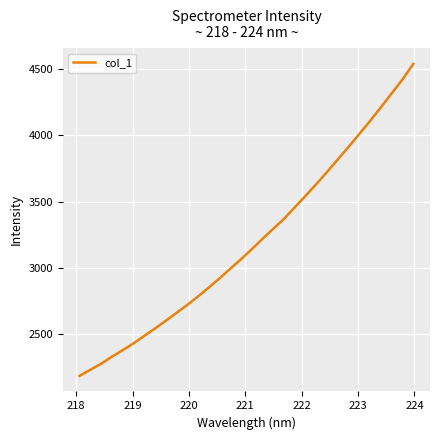

What is the greatest value displayed?

4539.8